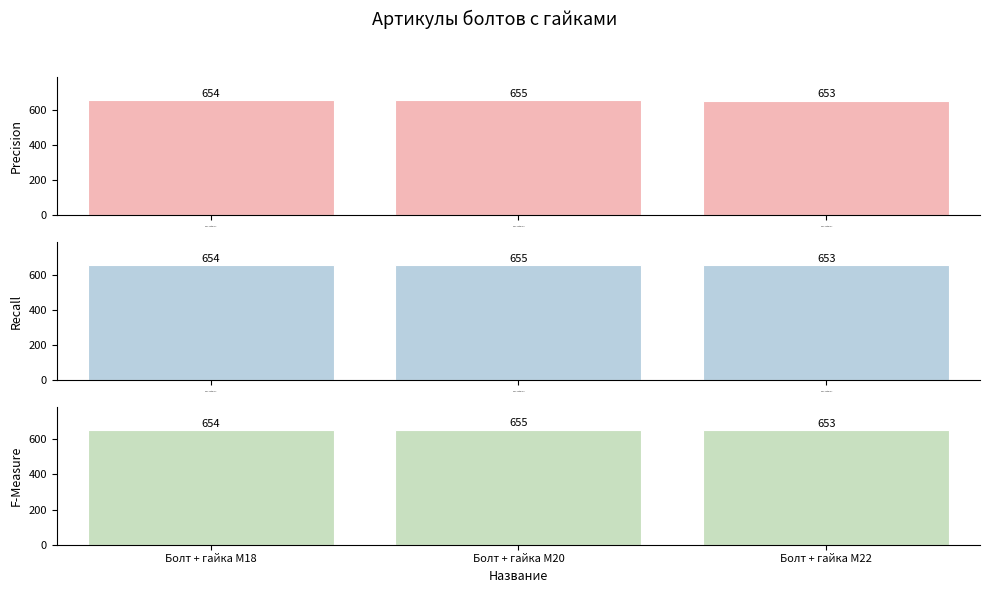

Count the number of values greater than 654.

1